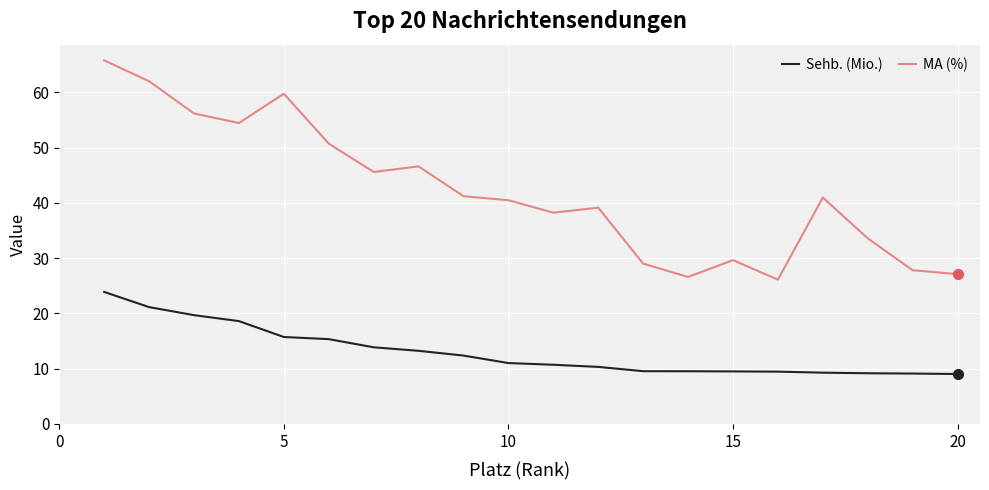

How many distinct data groups are displayed?

2